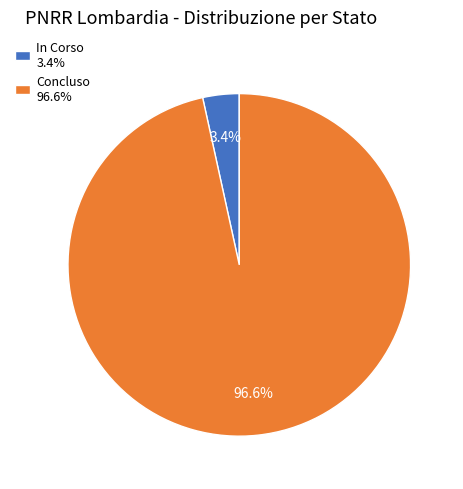

Between In Corso 3.4% and Concluso 96.6%, which is larger?

Concluso 96.6%